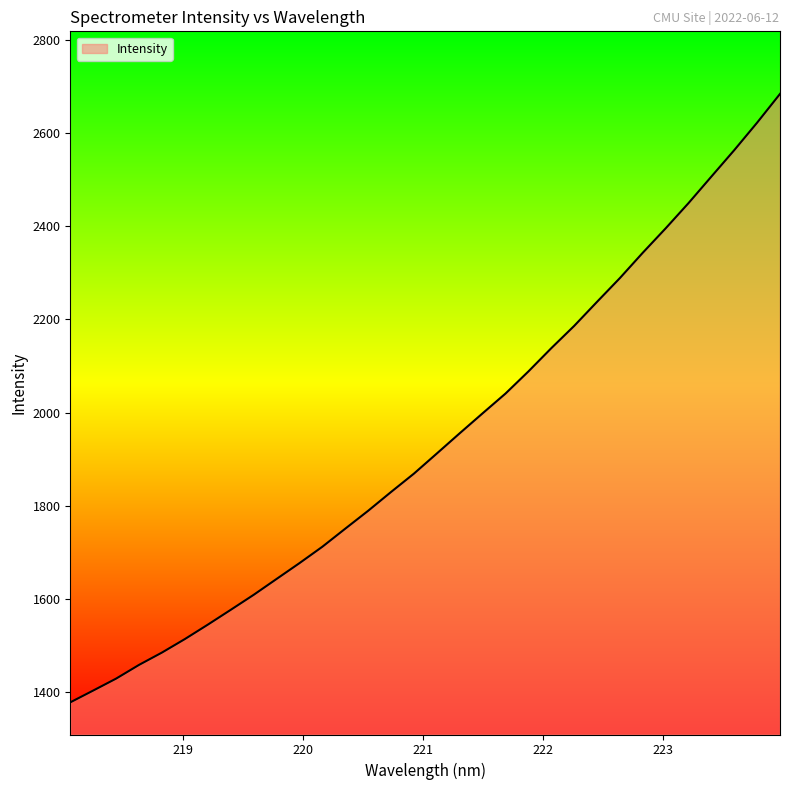

What is the difference between the maximum and minimum values?

1304.8